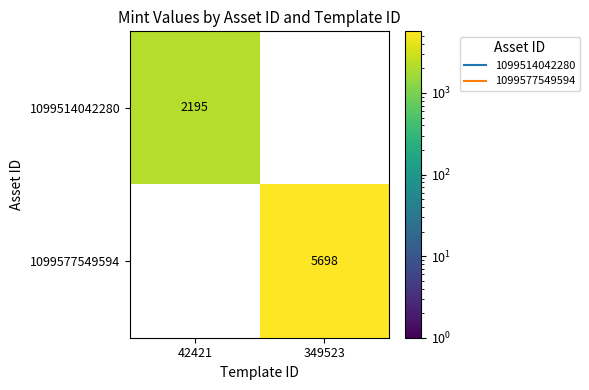

What is the difference between the 1099577549594 values at 42421 and 349523?

5698